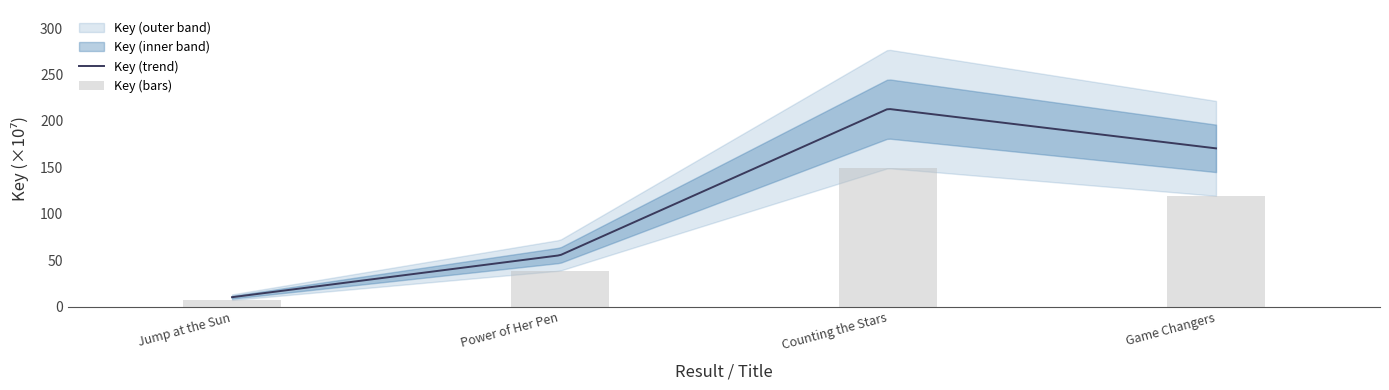

What value does the data have at Power of Her Pen?

38.7